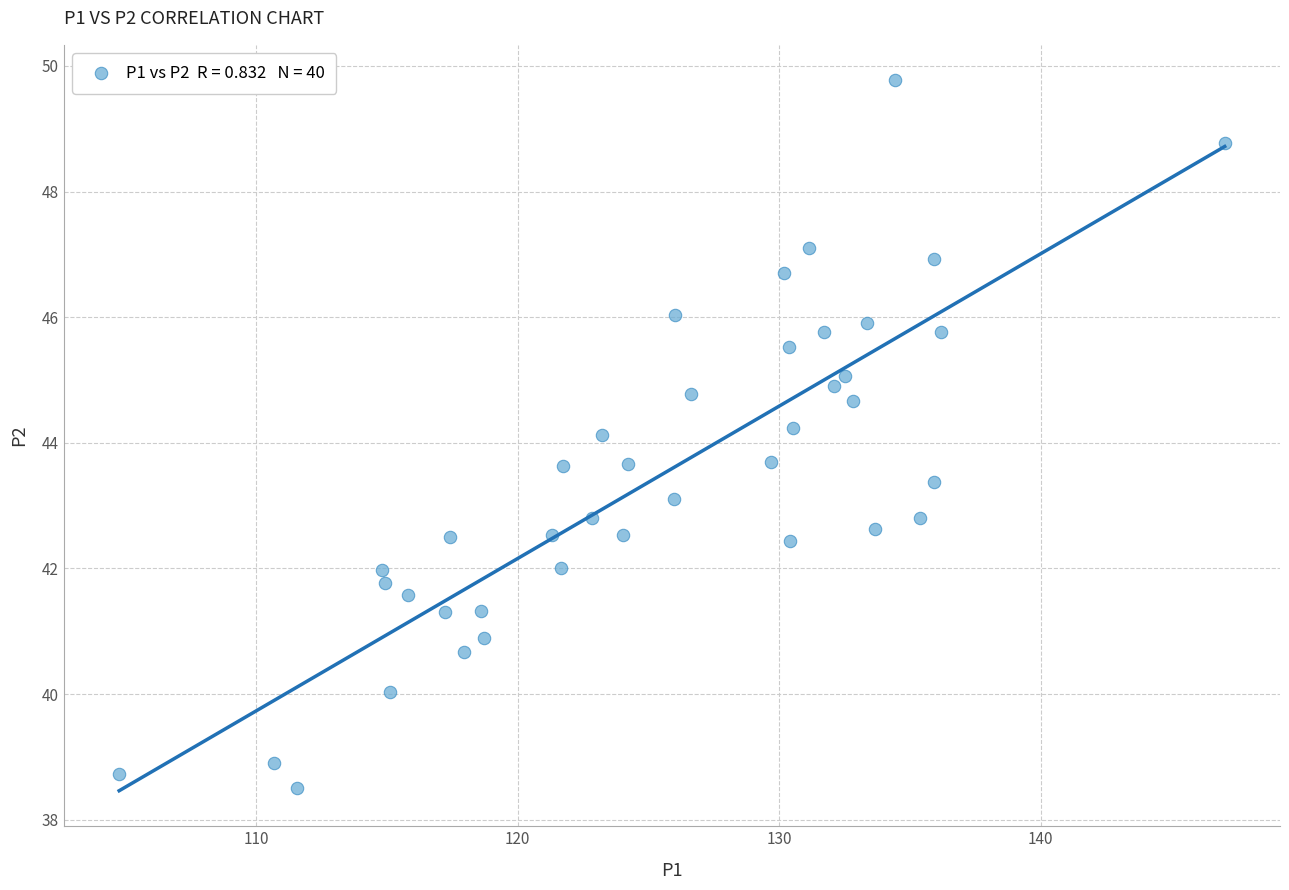

What is the range of X values (max minus min)?

42.3